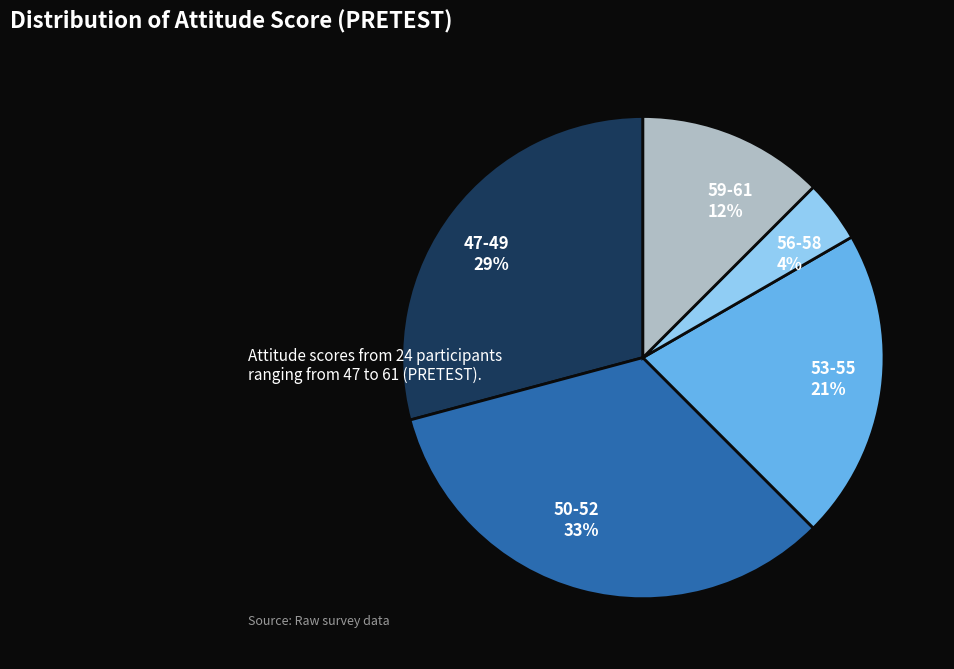

Is it true that 47-49 is 40% of the pie?

False